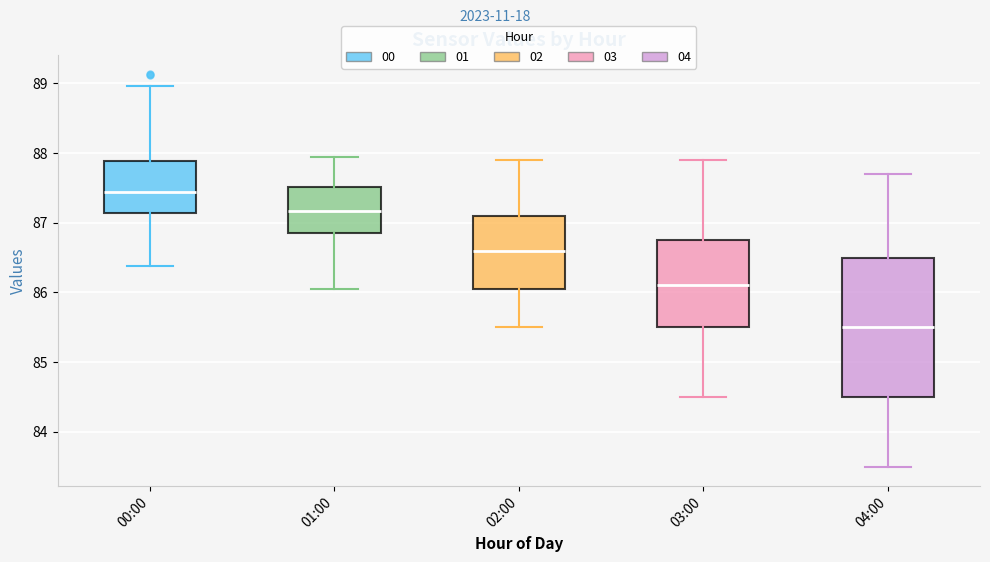

Where does the median line of the box for 04:00 sit on the y-axis? The values are not printed on the chart, so give them approximately, as read against the axis.

85.5